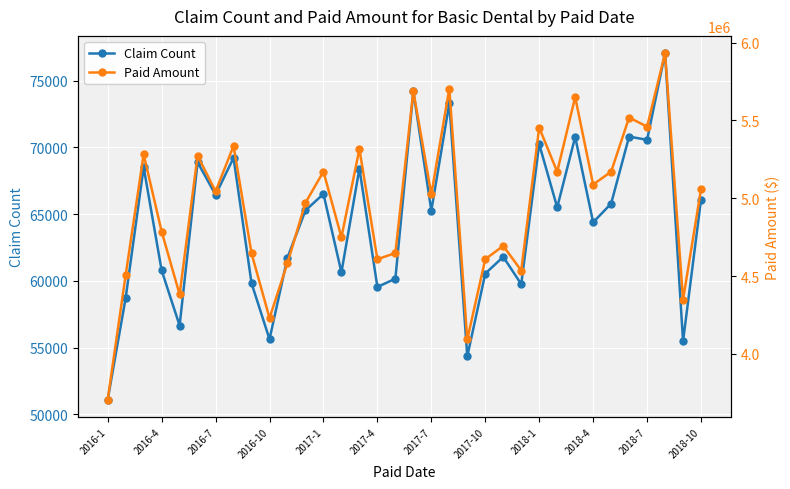

List the series in order of their overall mean, highest first.

Paid Amount, Claim Count